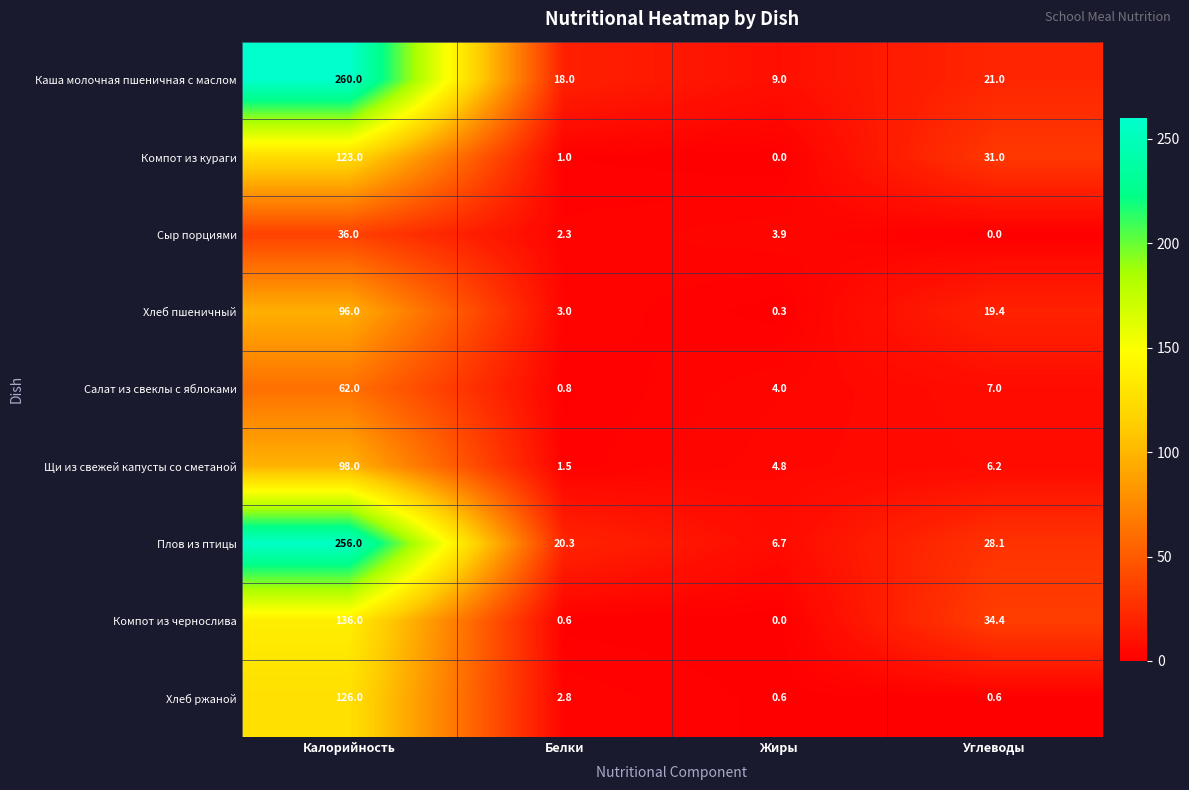

Between Жиры and Углеводы, which series saw the biggest shift?

Компот из чернослива